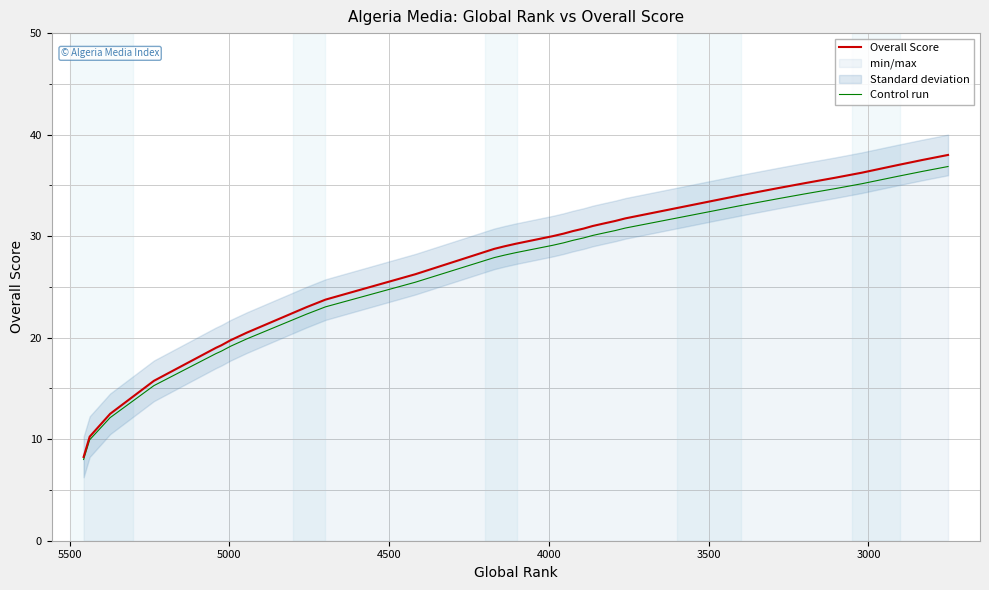

The value of Control run at 23 is 7.9. True or false?

False